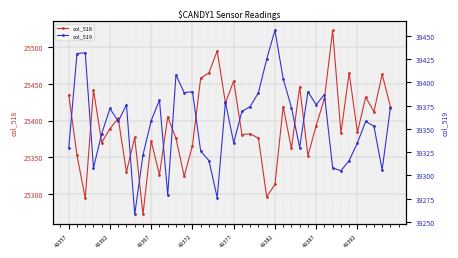

Count the number of data series in this chart.

2